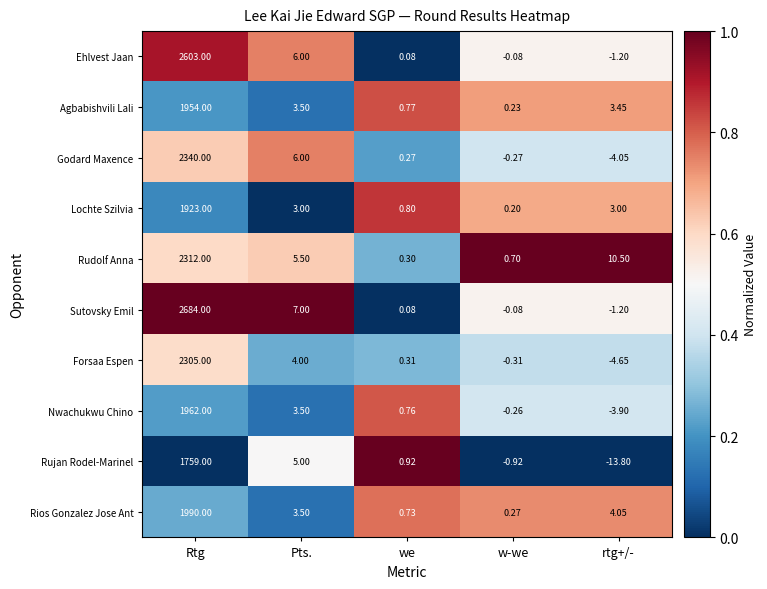

Which series has the widest spread of values?

Sutovsky Emil